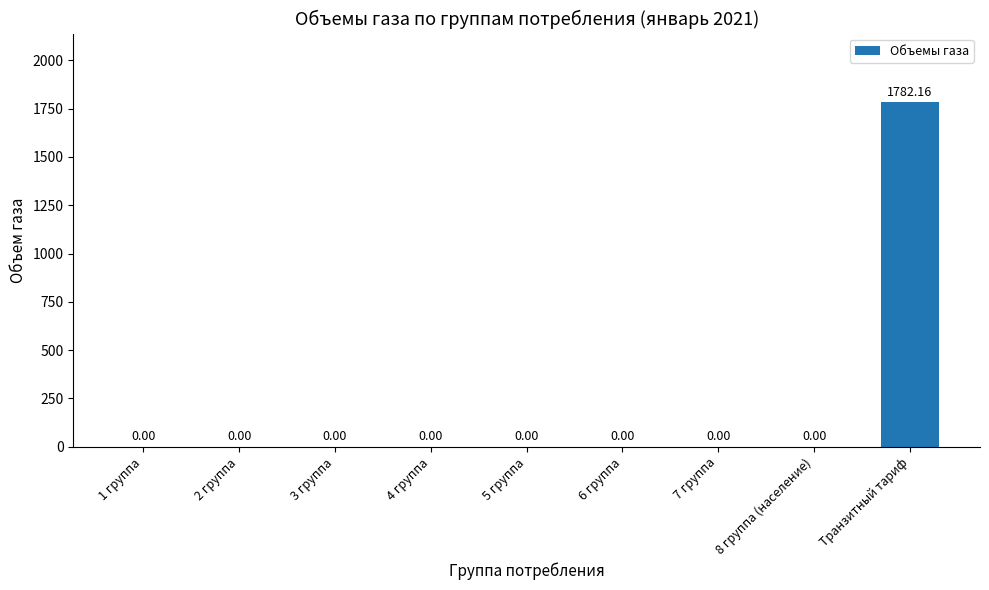

How many values exceed 0?

1